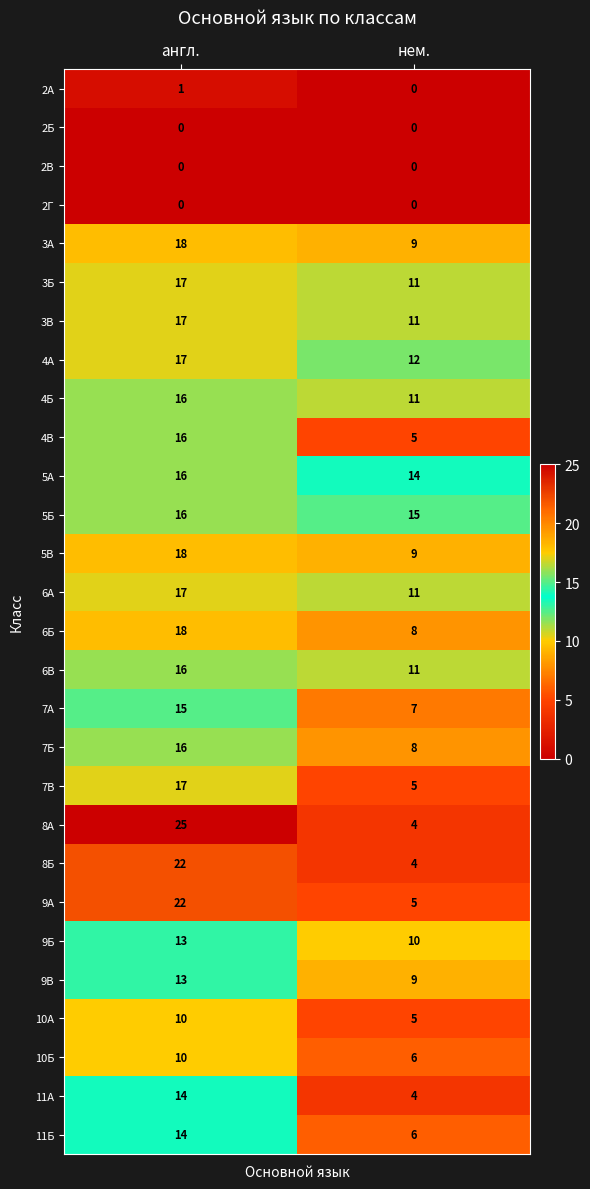

What is the average value of the 11А series?

9